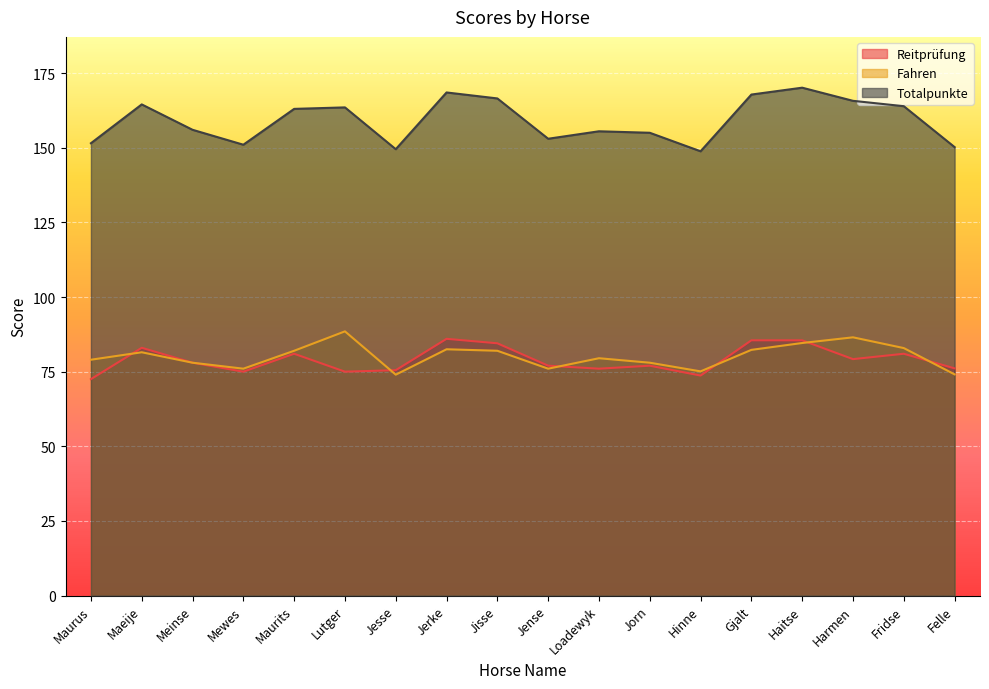

What is the maximum value for Totalpunkte?

170.1